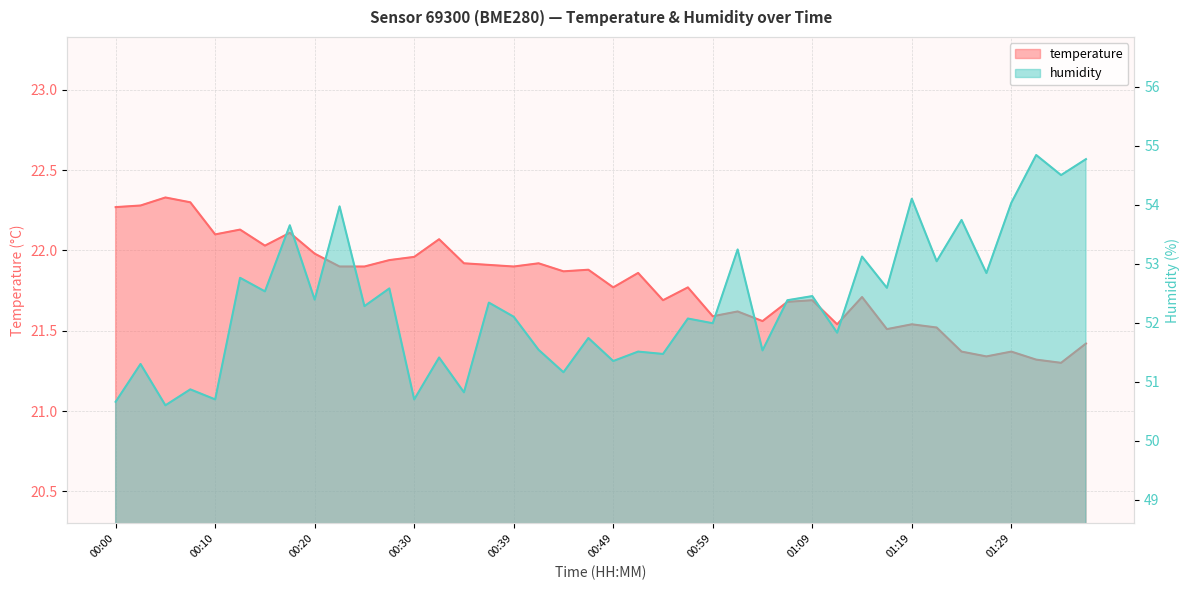

How many categories are shown in the chart?

40